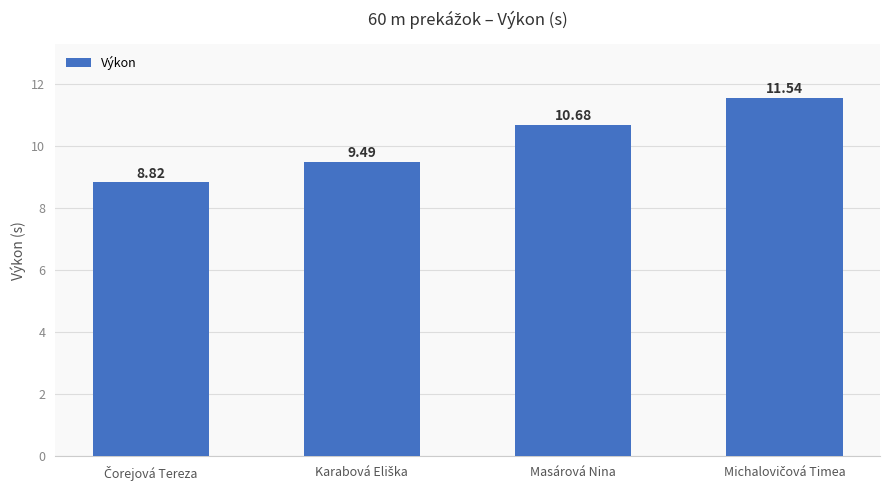

How many values exceed 10?

2